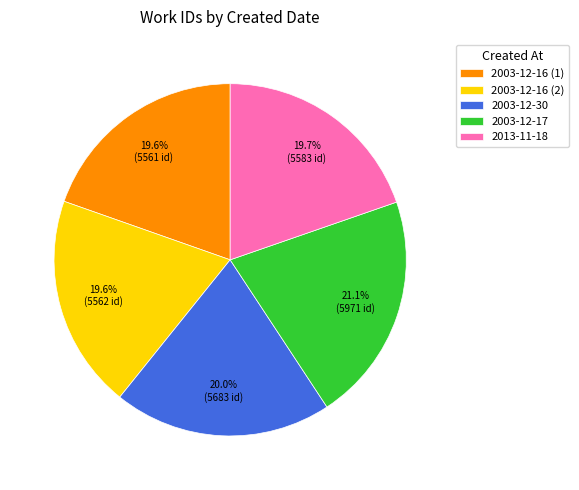

What is the largest slice in the pie chart?

2003-12-17